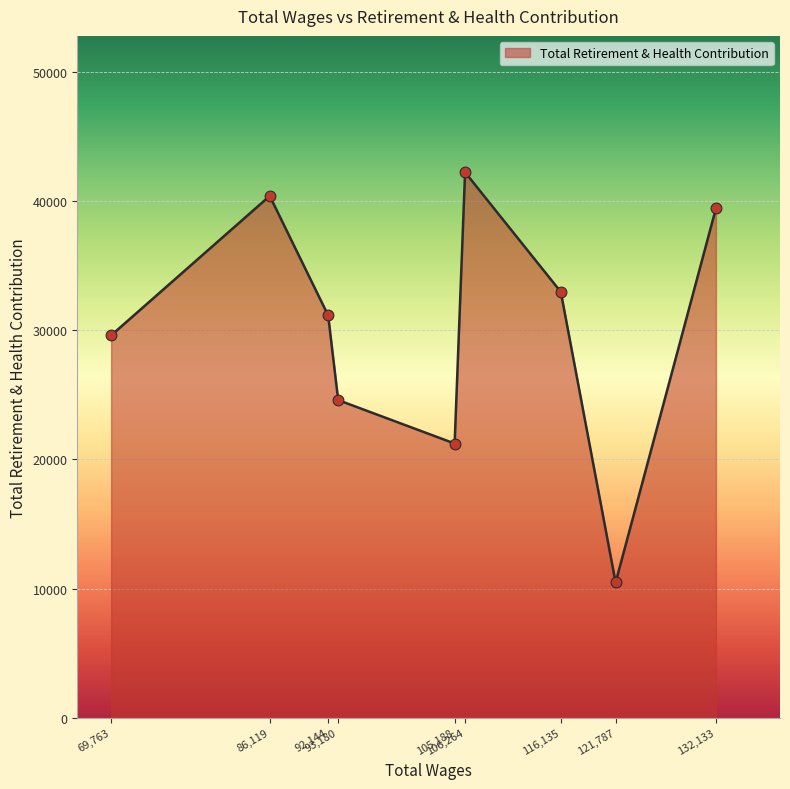

What is the minimum value shown in the chart?

10474